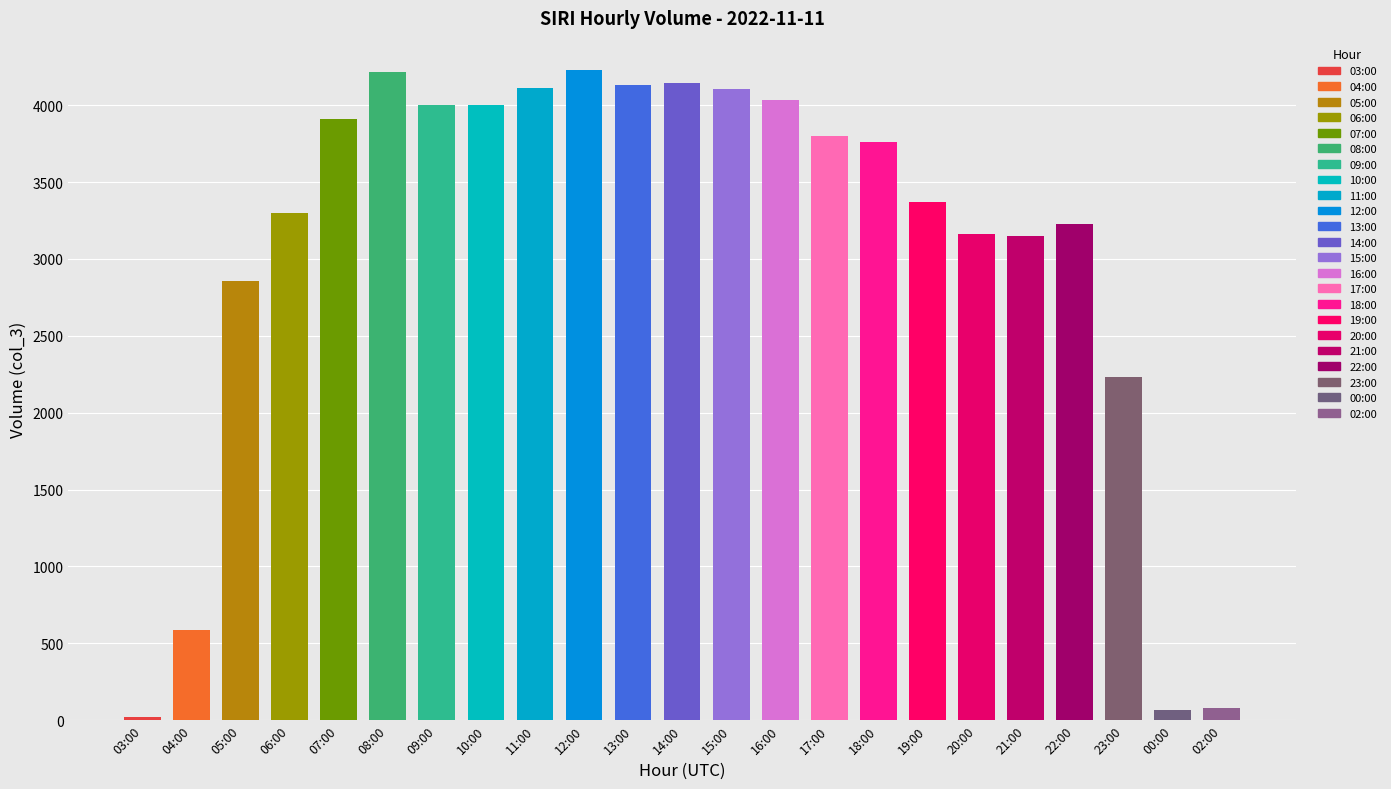

Are the bars horizontal?

No